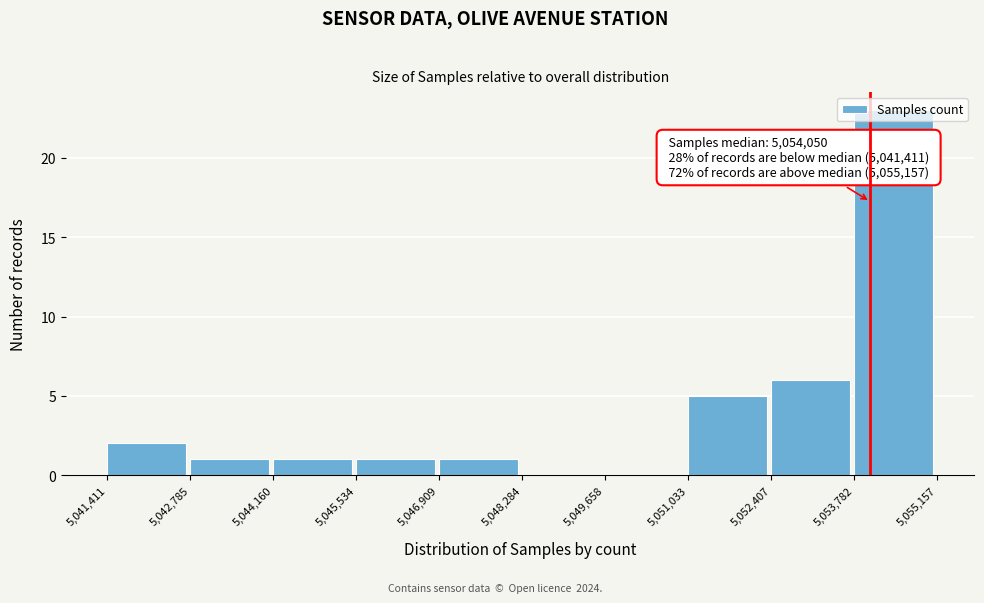

Which range on the x-axis has the tallest bar?

5,053,782 to 5,055,157